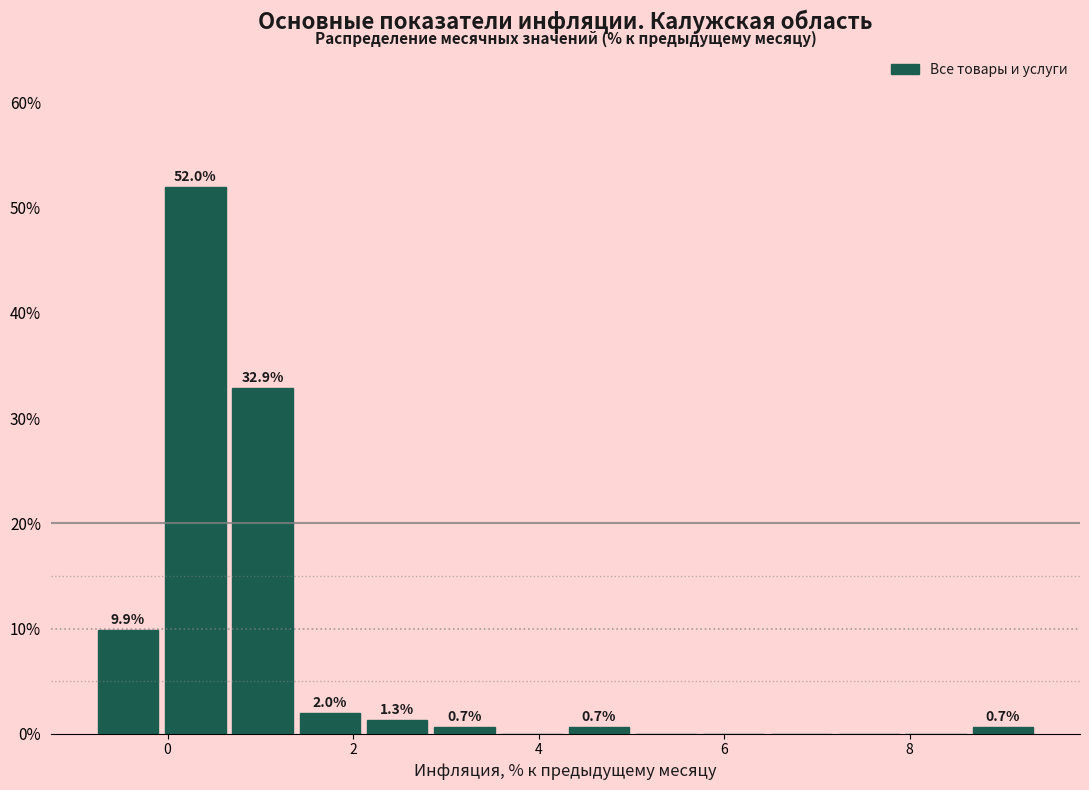

Around what value on the x-axis is the tallest bar? Give the approximate position of its centre, as read against the axis.

0.2